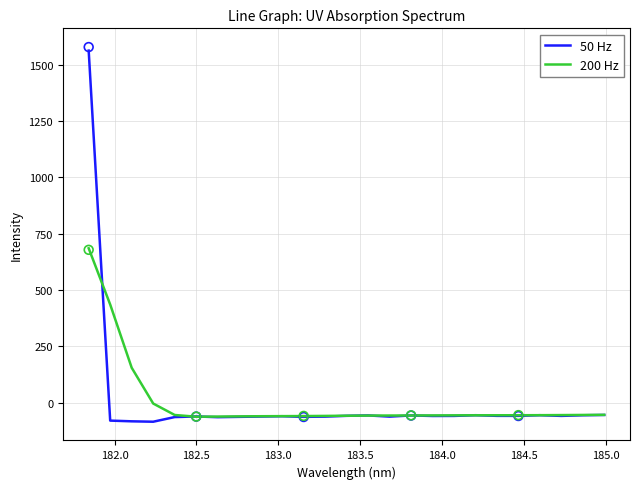

What is the lowest value of the 200 Hz series?

-61.8